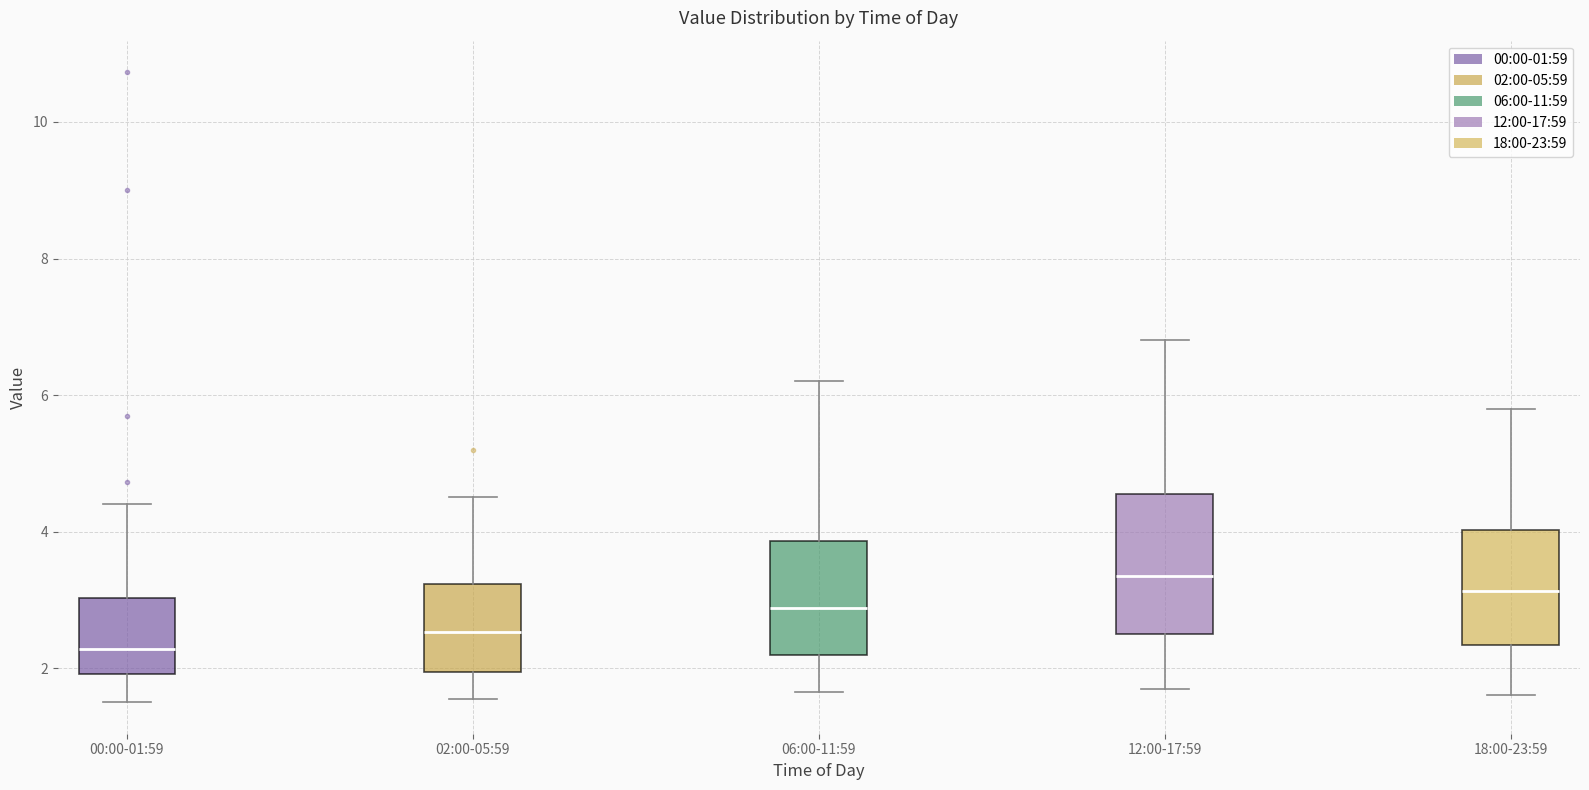

Which box's median line is the lowest?

00:00-01:59